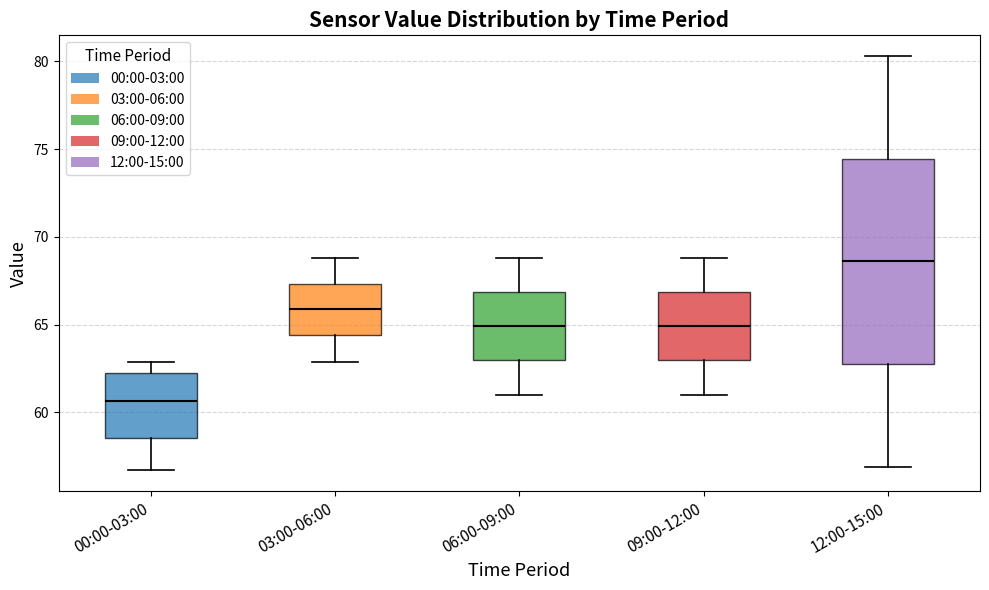

Which box is the tallest, from its lower edge to its upper edge?

12:00-15:00